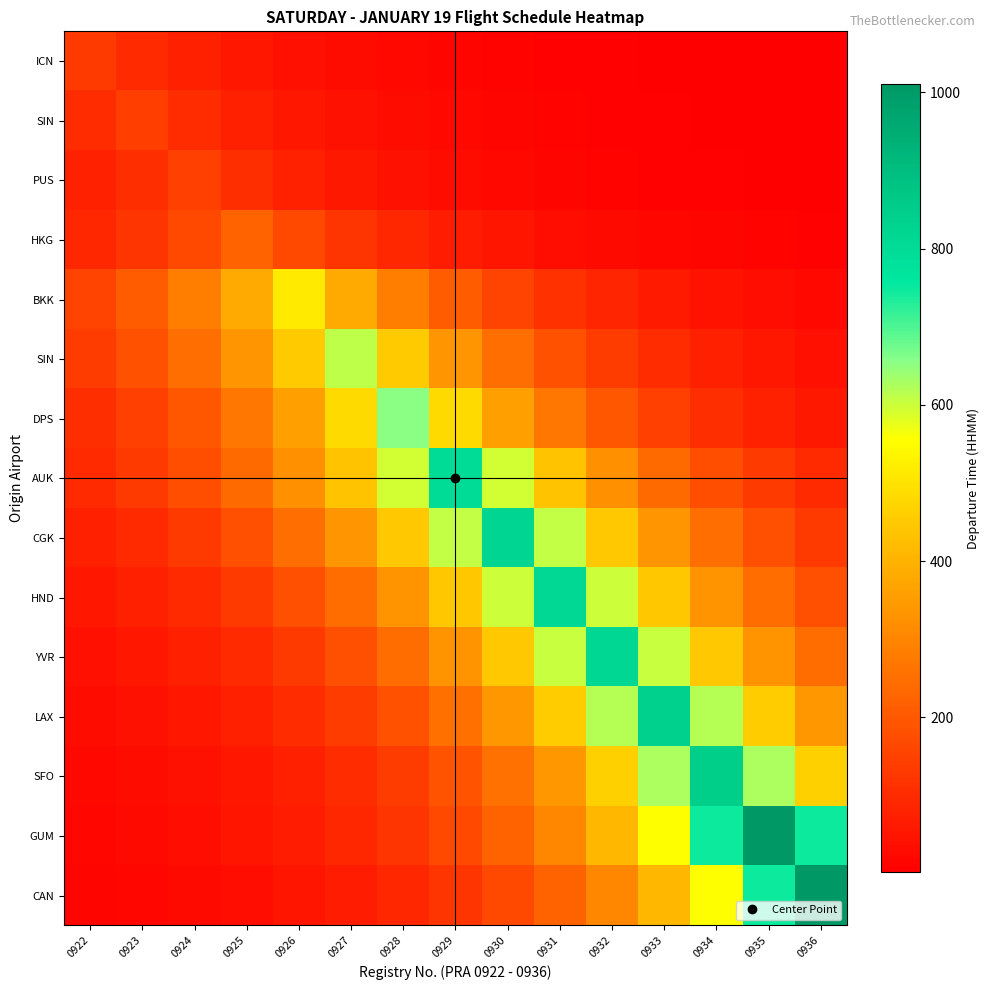

At how many categories does at least one series exceed 954?

2